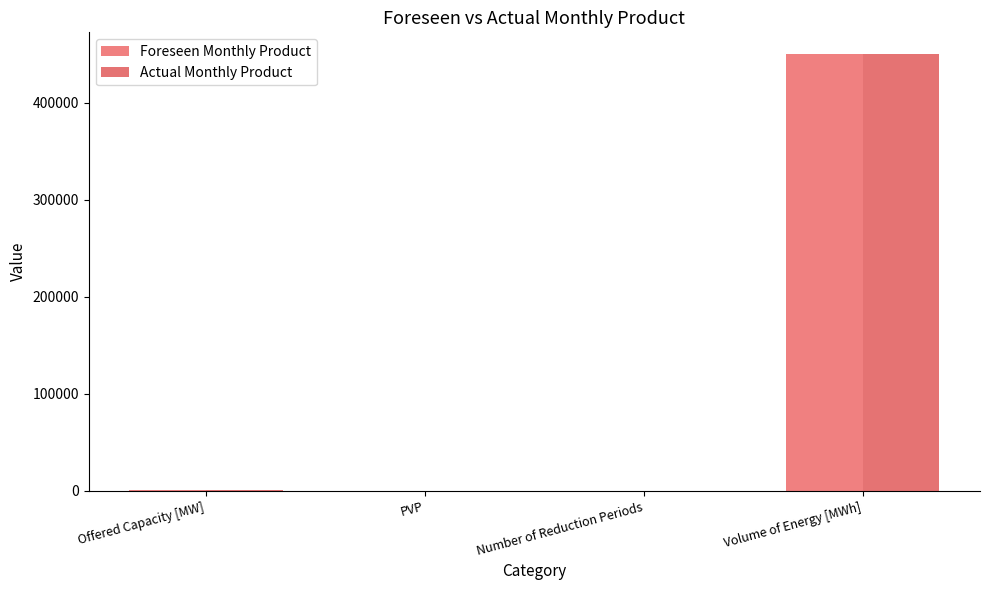

How many groups of bars are there?

4